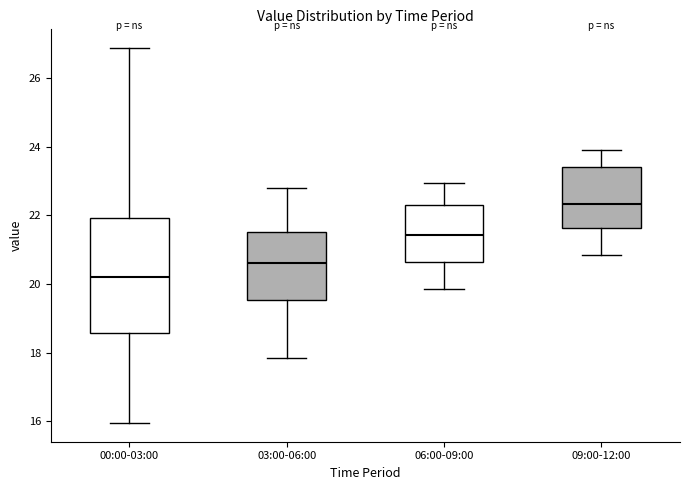

Which box has the highest median line?

09:00-12:00